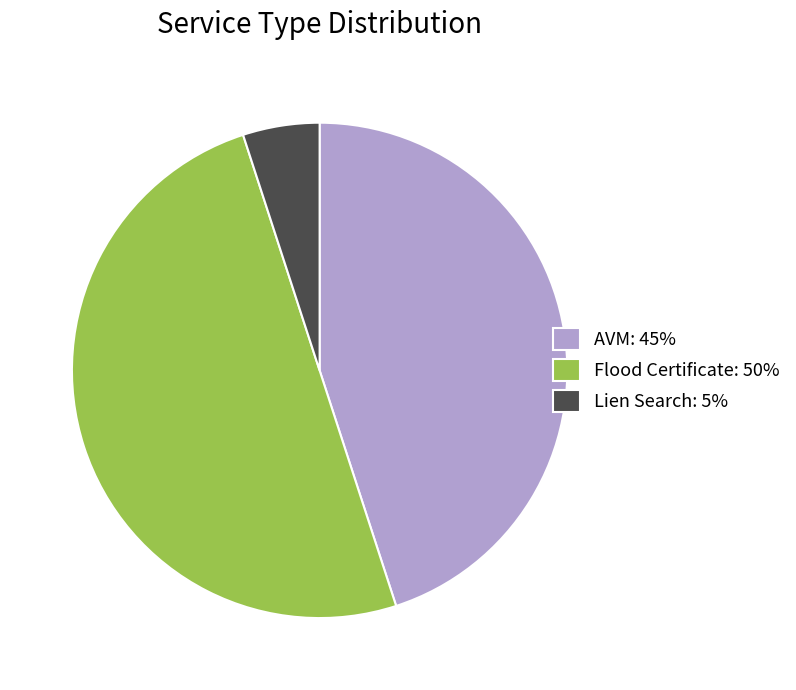

Is AVM the majority of the pie?

No